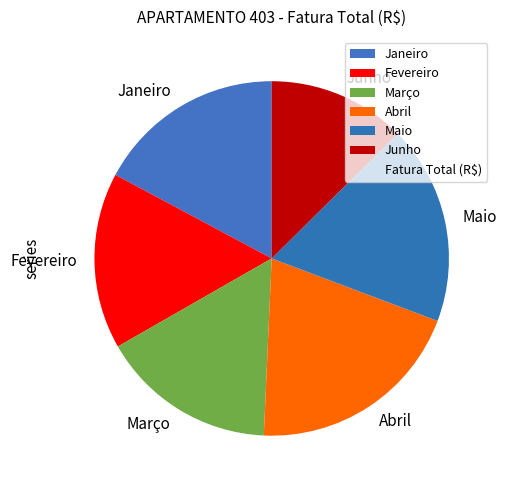

Is the sum of Junho and Maio greater than half?

No